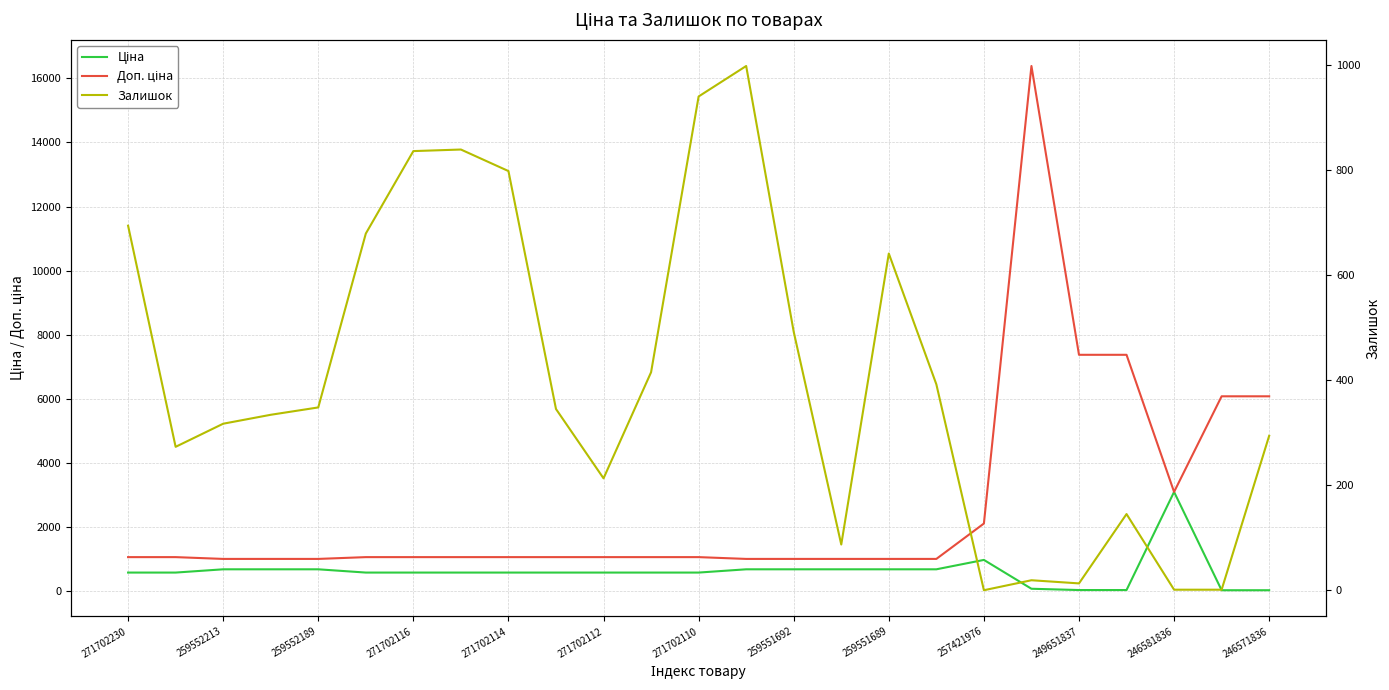

How many data points does each series have?

25